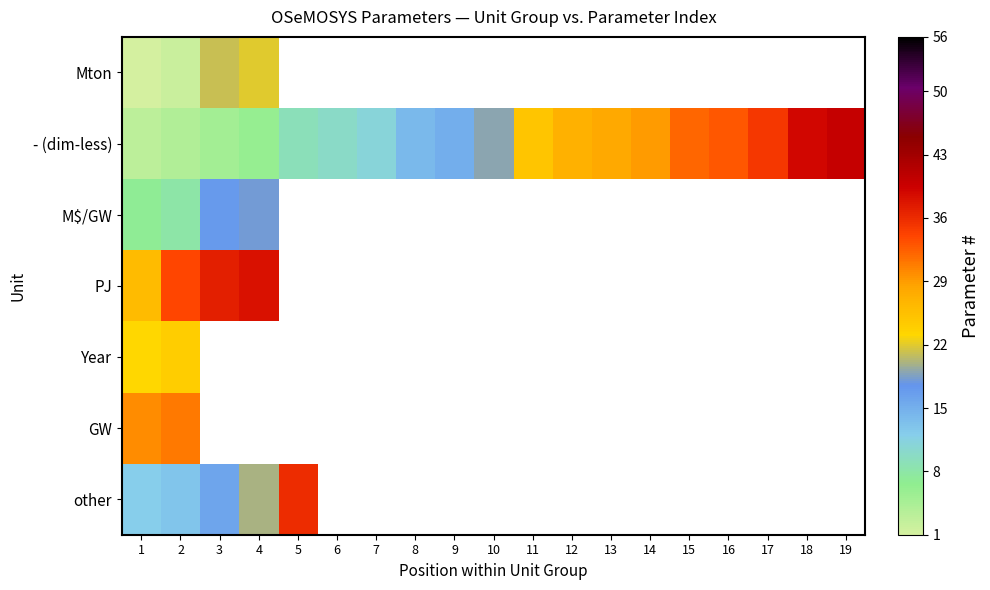

Which category has the lowest value in the M$/GW series?

1